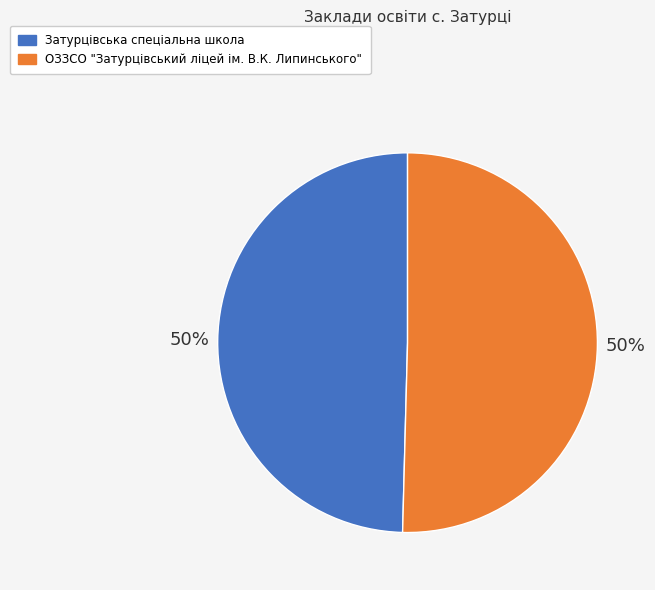

To the nearest percent, what is the combined percentage of Затурцівська спеціальна школа and ОЗЗСО "Затурцівський ліцей ім. В.К. Липинського"?

100%